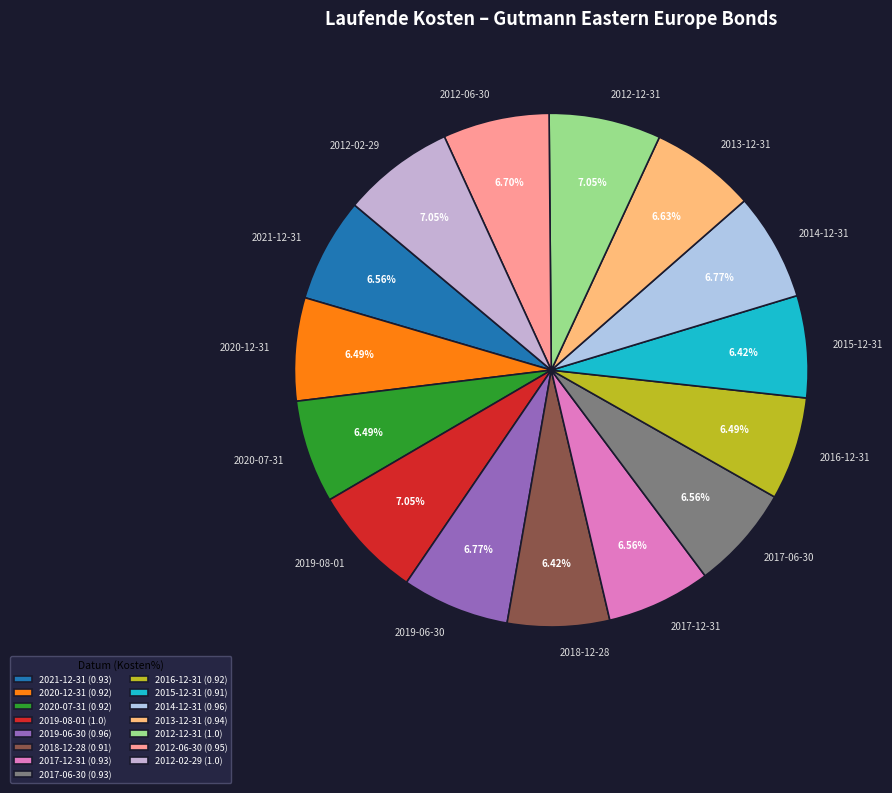

Approximately how many times larger is the value at 2020-12-31 compared to 2012-02-29?

0.9